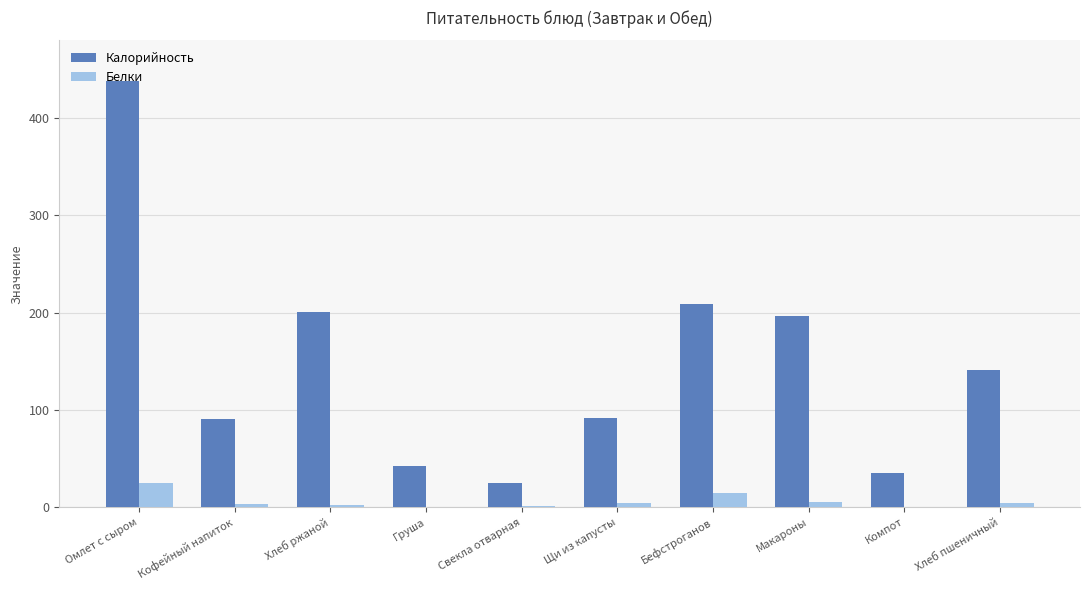

Which series changed the most between Щи из капусты and Макароны?

Калорийность